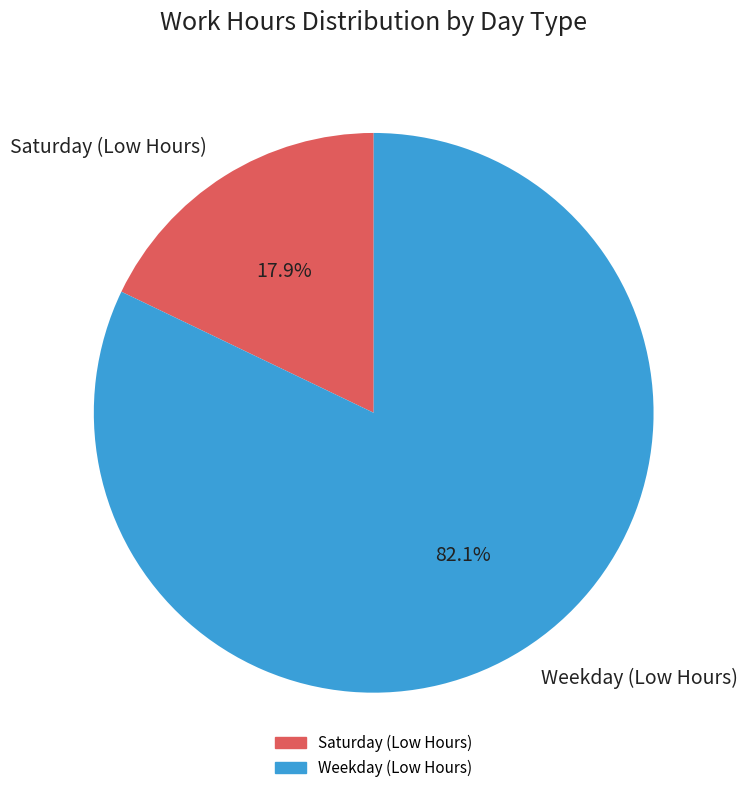

Which category has the biggest portion of the pie?

Weekday (Low Hours)